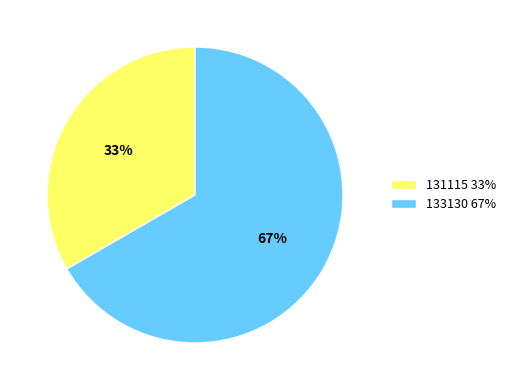

Do 131115 33% and 133130 67% together represent more than half of the pie?

Yes